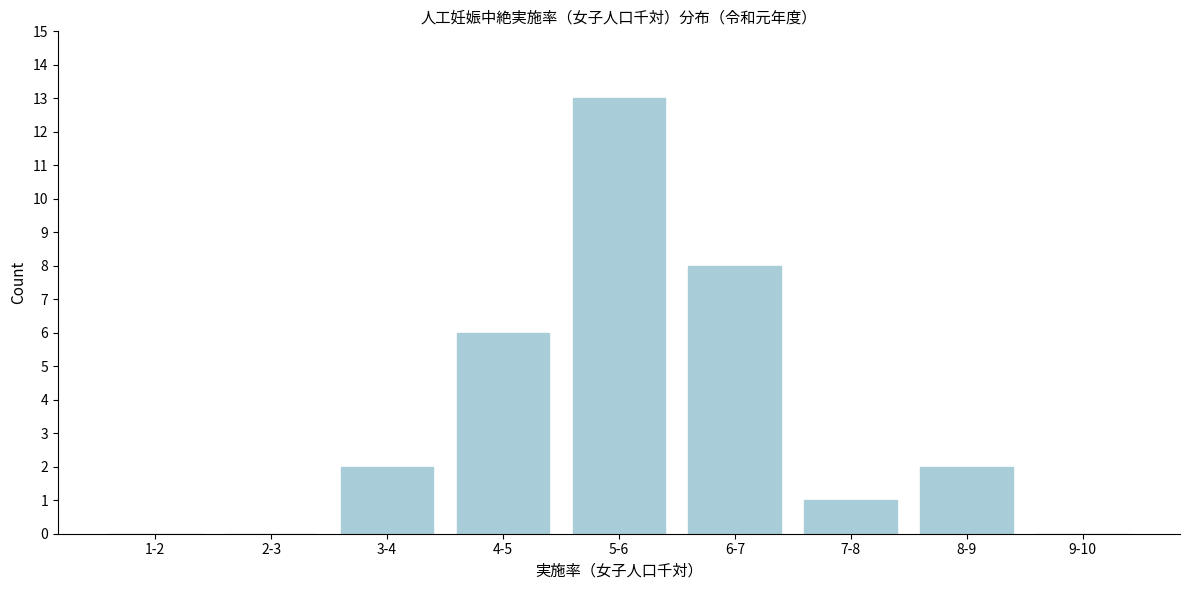

Reading left to right, list all the values displayed in this chart.

1-2=0	2-3=0	3-4=2	4-5=6	5-6=13	6-7=8	7-8=1	8-9=2	9-10=0